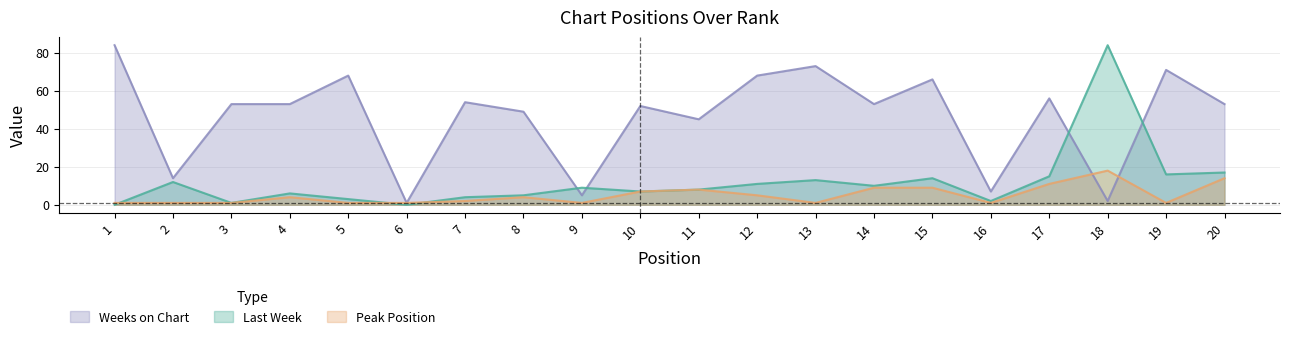

What is the total value across all series at 15?

89.0